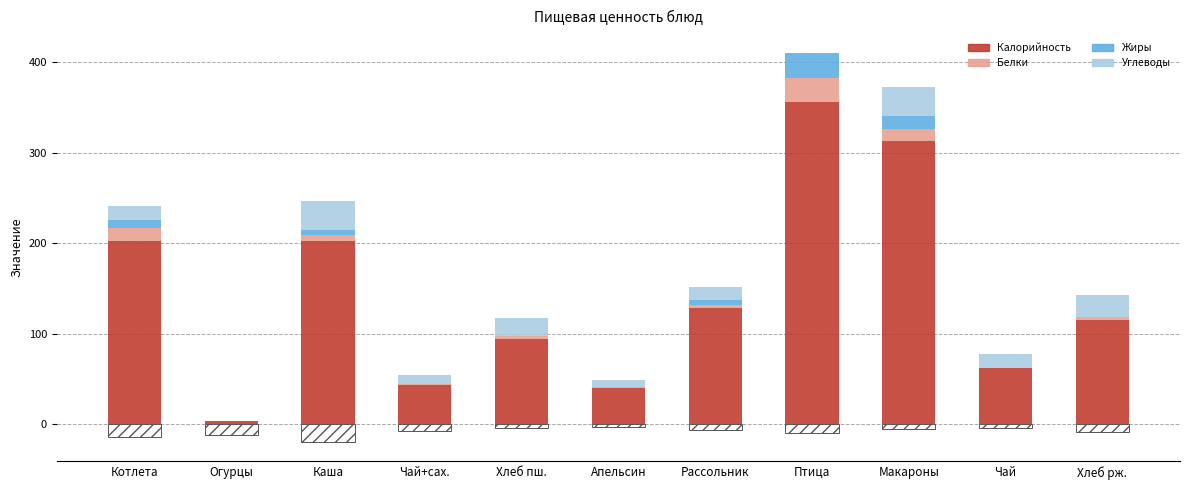

Are the bars grouped side by side (vs. stacked)?

Yes